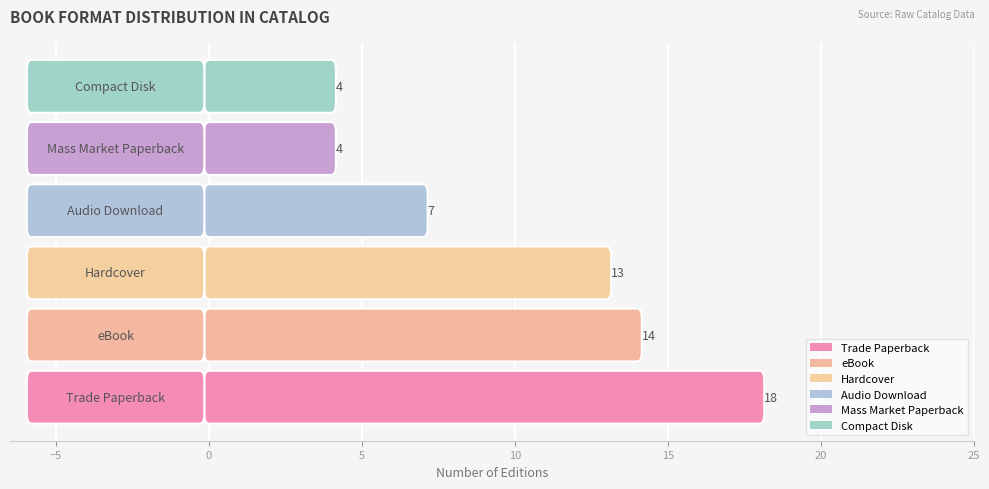

What is the greatest value displayed?

18